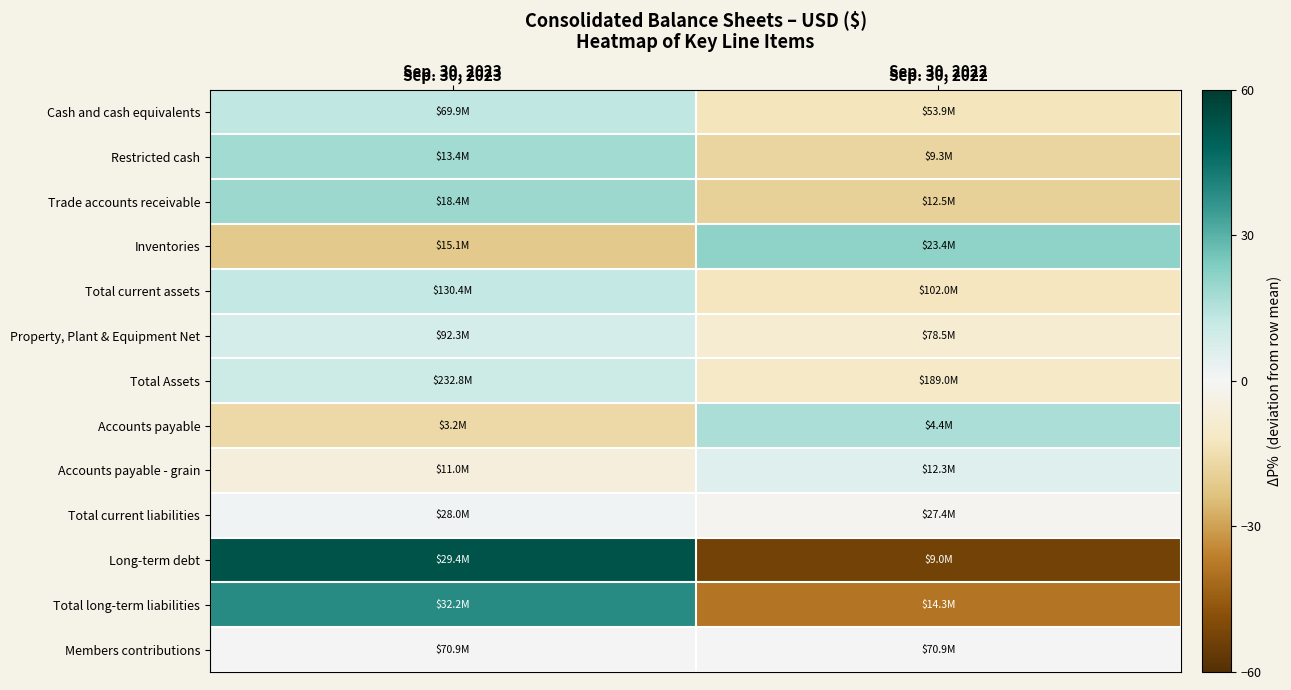

Reading right to left, what are all the values shown in this chart?

Cash and cash equivalents: Sep. 30, 2022=-12.9	Sep. 30, 2023=12.9
Restricted cash: Sep. 30, 2022=-18.1	Sep. 30, 2023=18.1
Trade accounts receivable: Sep. 30, 2022=-19.1	Sep. 30, 2023=19.1
Inventories: Sep. 30, 2022=21.5	Sep. 30, 2023=-21.5
Total current assets: Sep. 30, 2022=-12.2	Sep. 30, 2023=12.2
Property, Plant & Equipment Net: Sep. 30, 2022=-8.1	Sep. 30, 2023=8.1
Total Assets: Sep. 30, 2022=-10.4	Sep. 30, 2023=10.4
Accounts payable: Sep. 30, 2022=16.5	Sep. 30, 2023=-16.5
Accounts payable - grain: Sep. 30, 2022=5.7	Sep. 30, 2023=-5.7
Total current liabilities: Sep. 30, 2022=-1.1	Sep. 30, 2023=1.1
Long-term debt: Sep. 30, 2022=-53.2	Sep. 30, 2023=53.2
Total long-term liabilities: Sep. 30, 2022=-38.6	Sep. 30, 2023=38.6
Members contributions: Sep. 30, 2022=0.0	Sep. 30, 2023=0.0